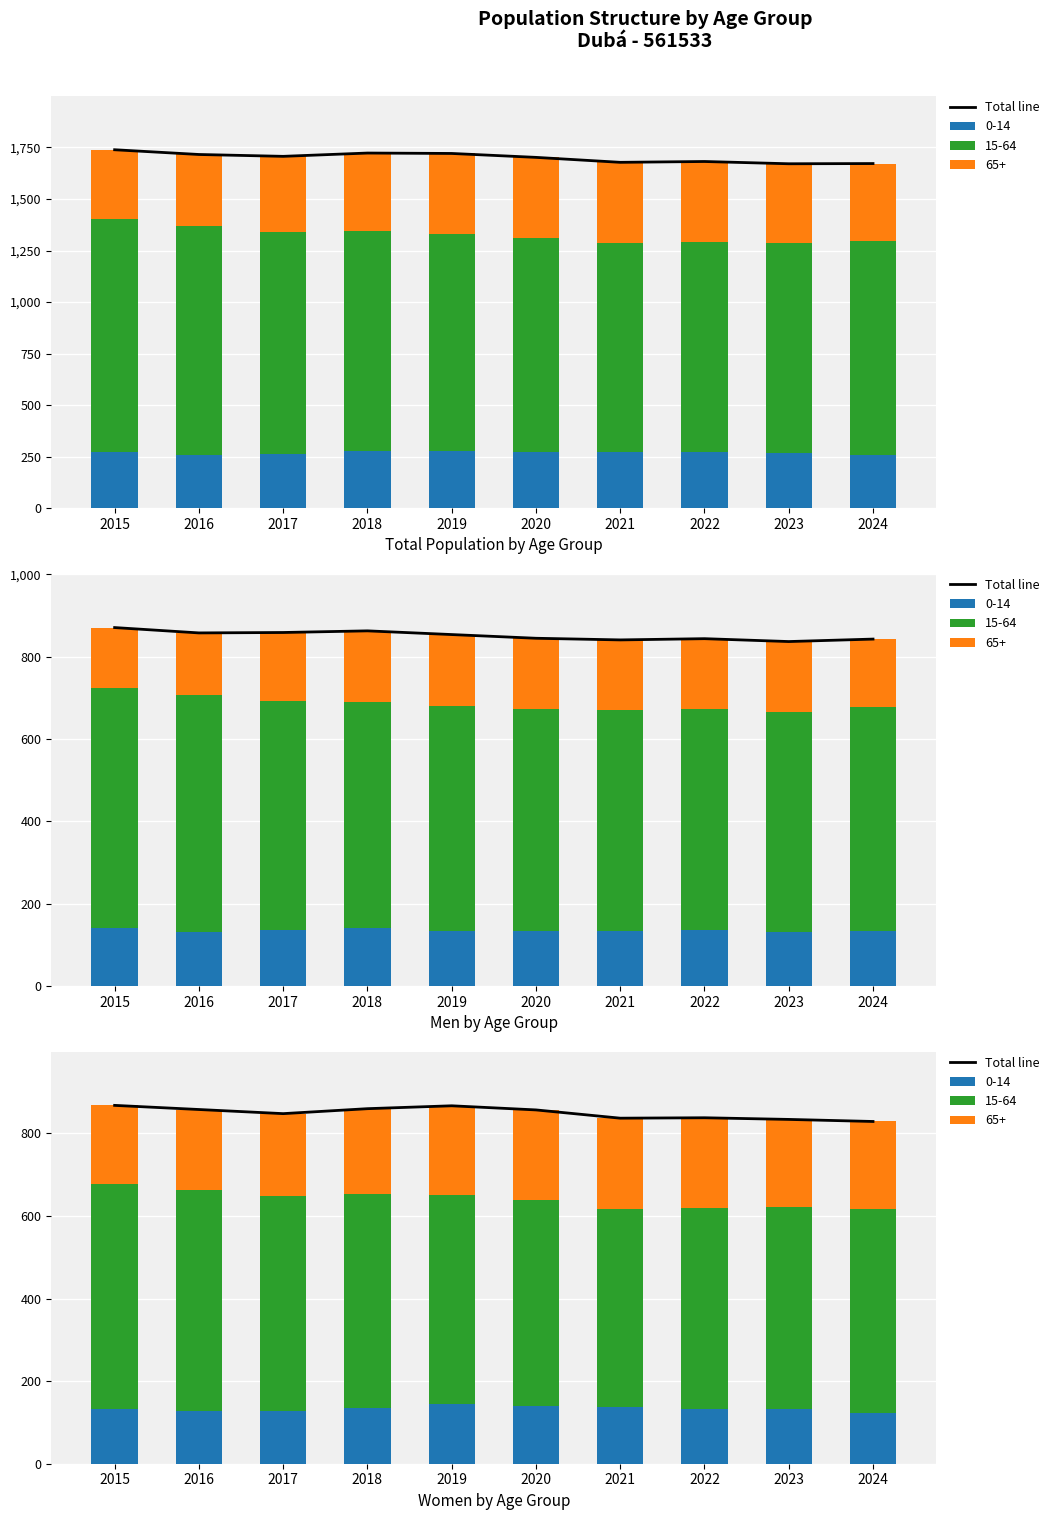

Rank the categories by value from lowest to highest.

2024, 2023, 2021, 2022, 2017, 2020, 2016, 2018, 2019, 2015